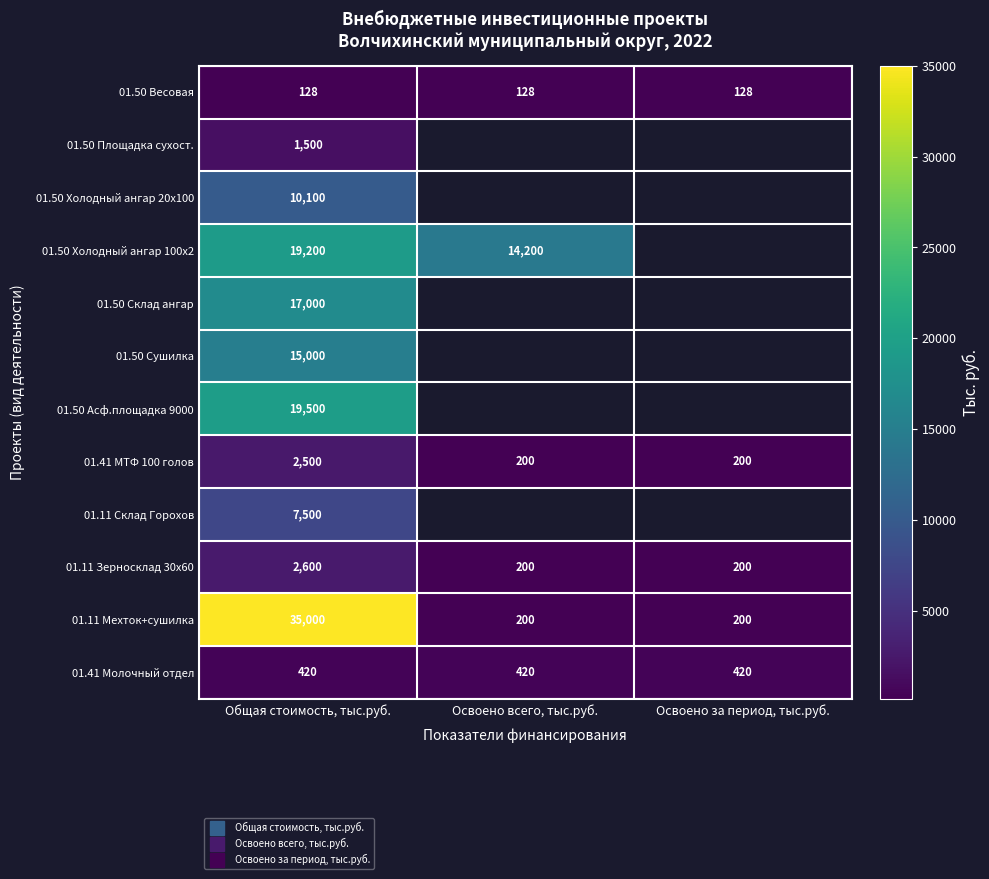

At which label does 01.50 Холодный ангар 20x100 reach its peak?

Общая стоимость, тыс.руб.